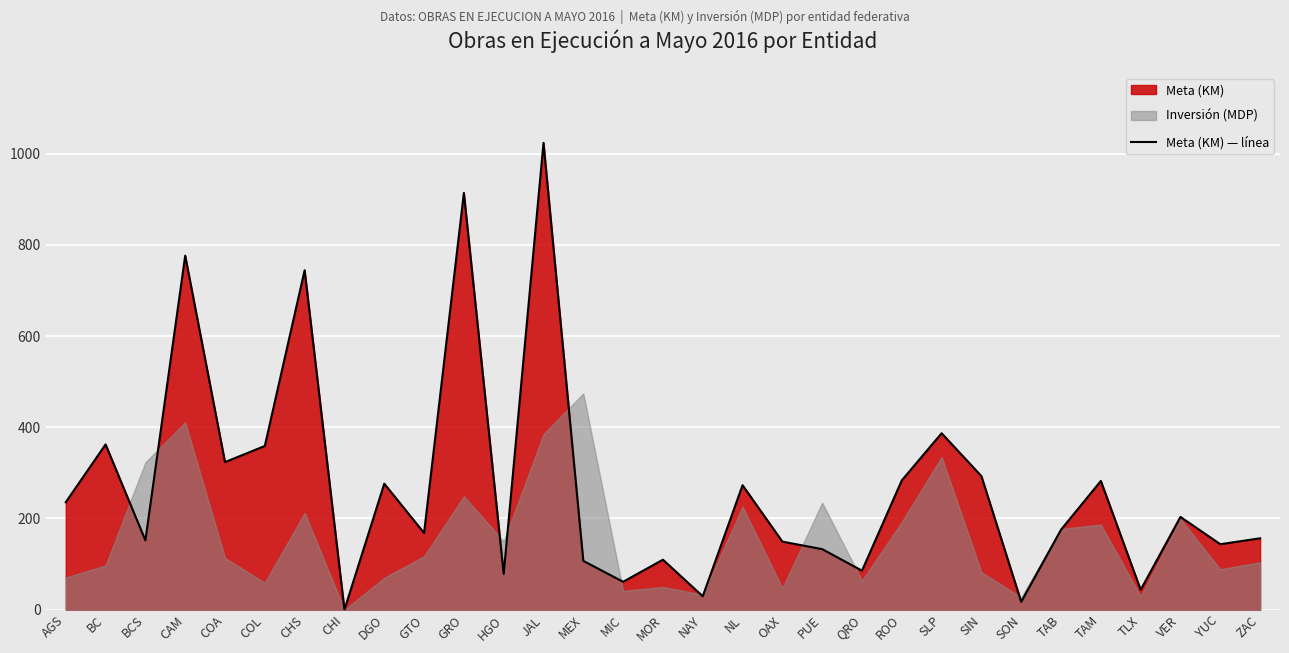

Rank the categories by value from highest to lowest.

JAL, GRO, CAM, CHS, SLP, BC, COL, COA, SIN, ROO, TAM, DGO, NL, AGS, VER, TAB, GTO, ZAC, BCS, OAX, YUC, PUE, MOR, MEX, QRO, HGO, MIC, TLX, NAY, SON, CHI